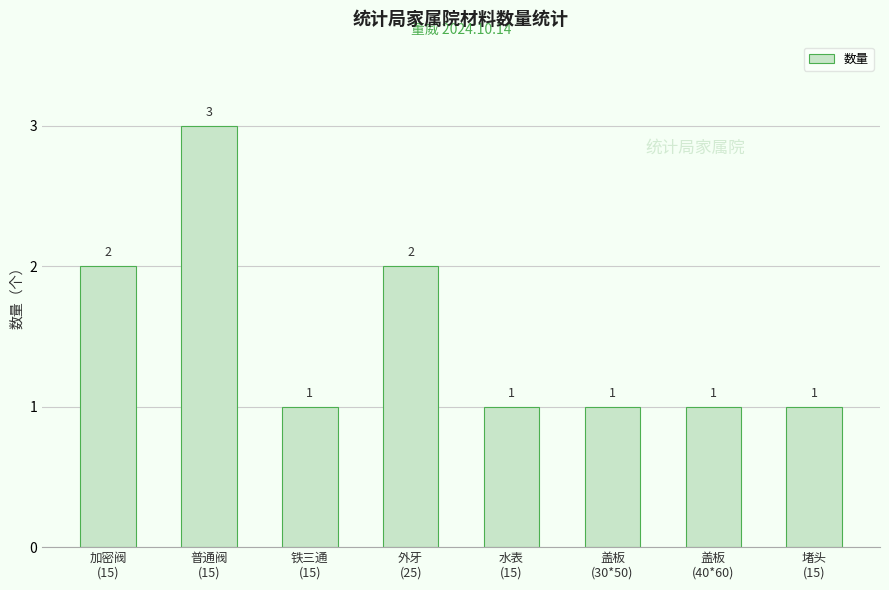

How many bars are there in total?

8